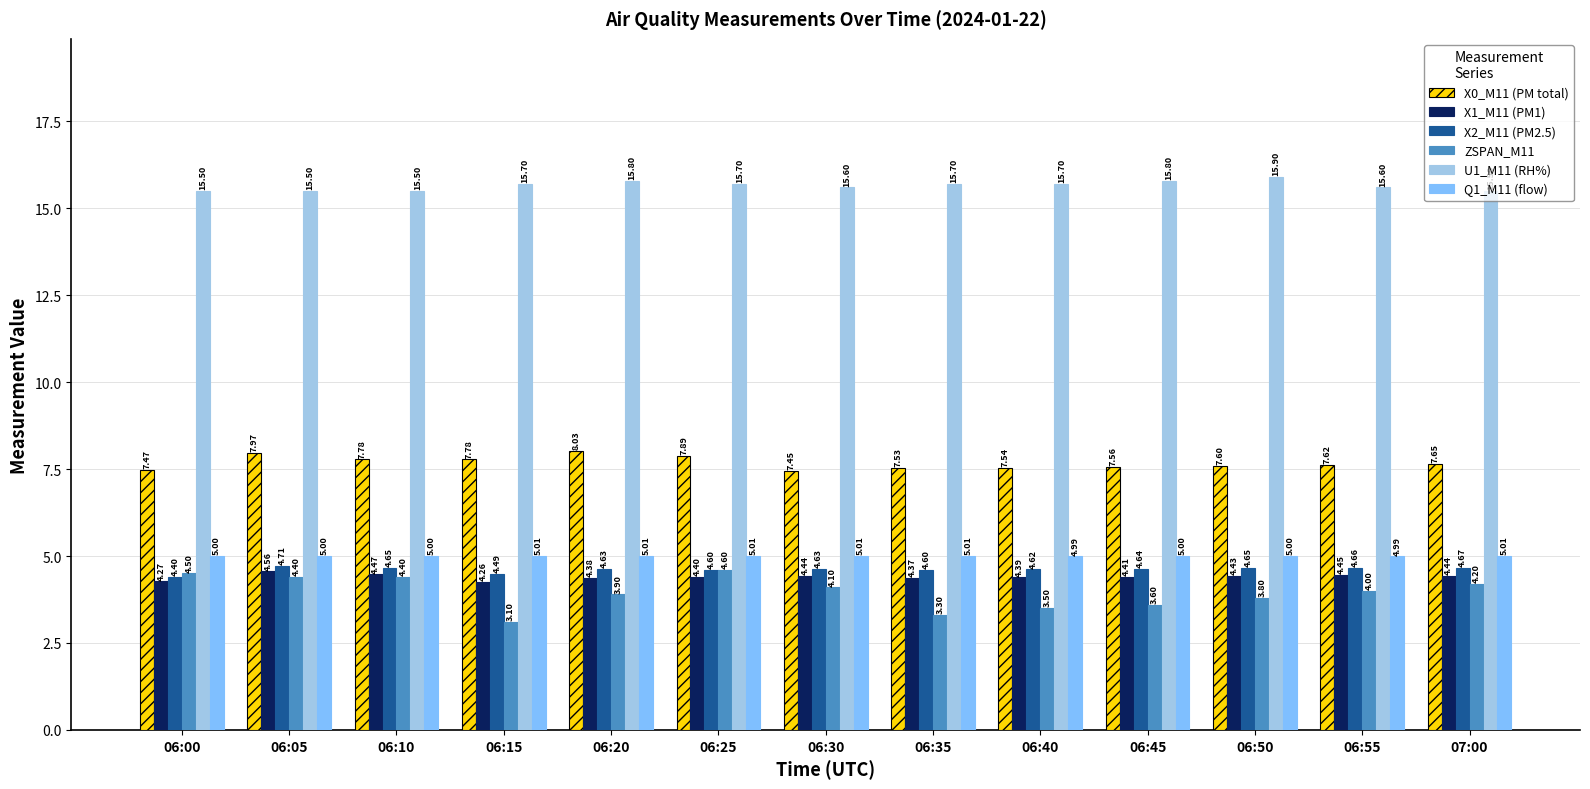

The value of X0_M11 (PM total) at 06:50 is 7.6. True or false?

True